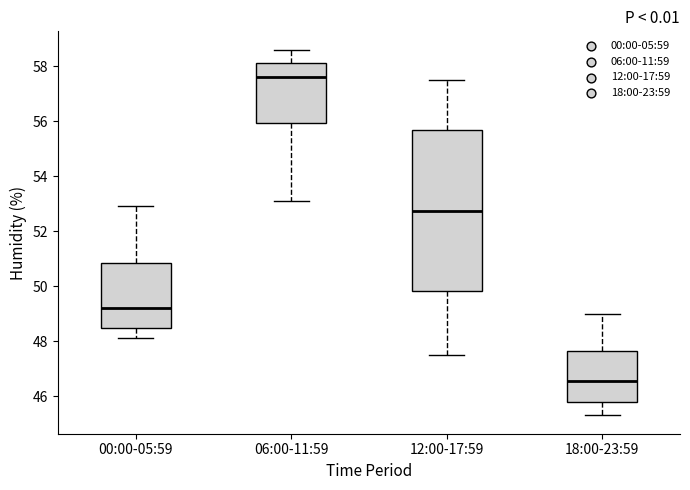

Comparing the boxes themselves (not the whiskers), which one is the tallest?

12:00-17:59